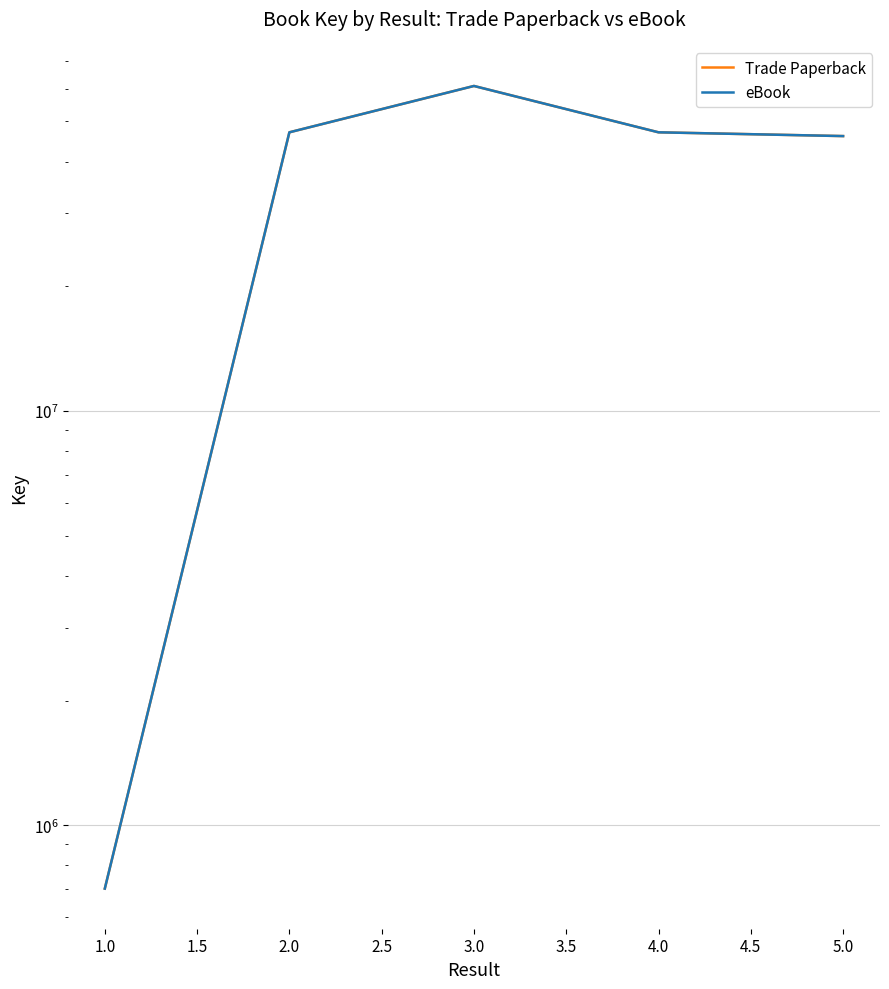

What is the smallest value displayed?

703015